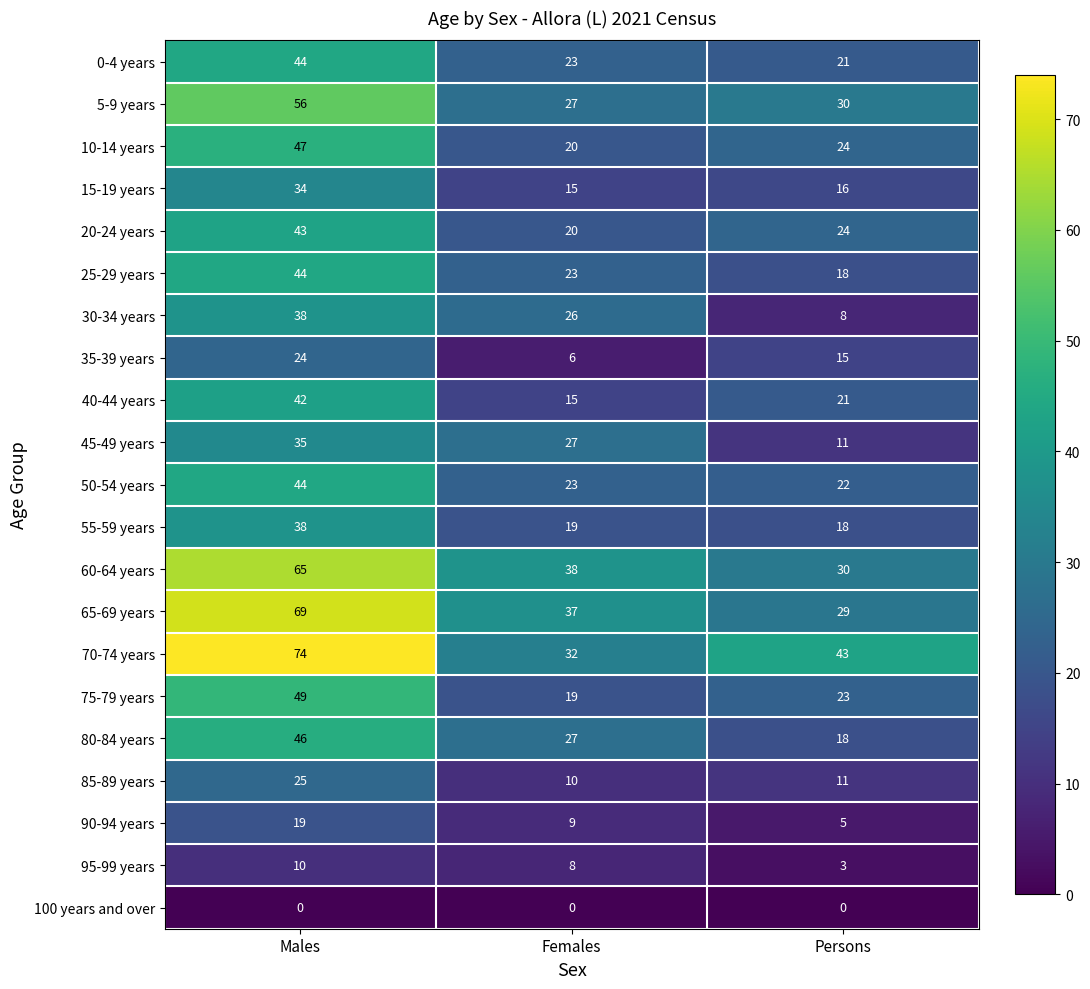

What is the sum of all 60-64 years values?

133